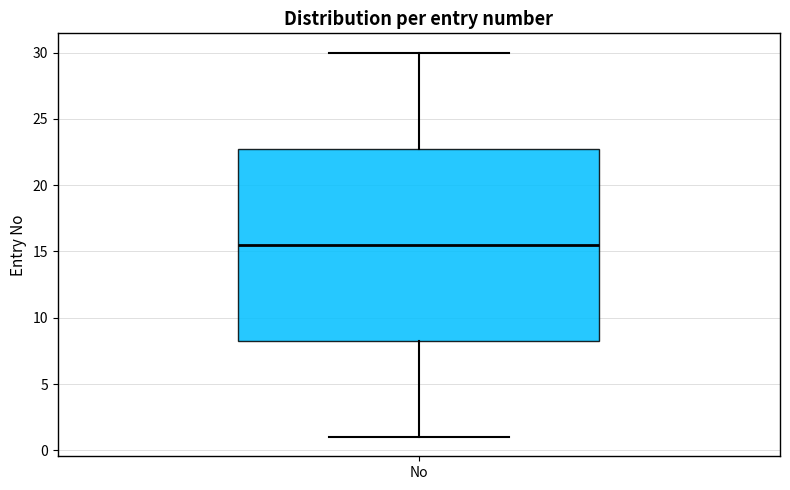

Where does the upper whisker of the box for No end on the y-axis? The values are not printed on the chart, so give them approximately, as read against the axis.

30.0